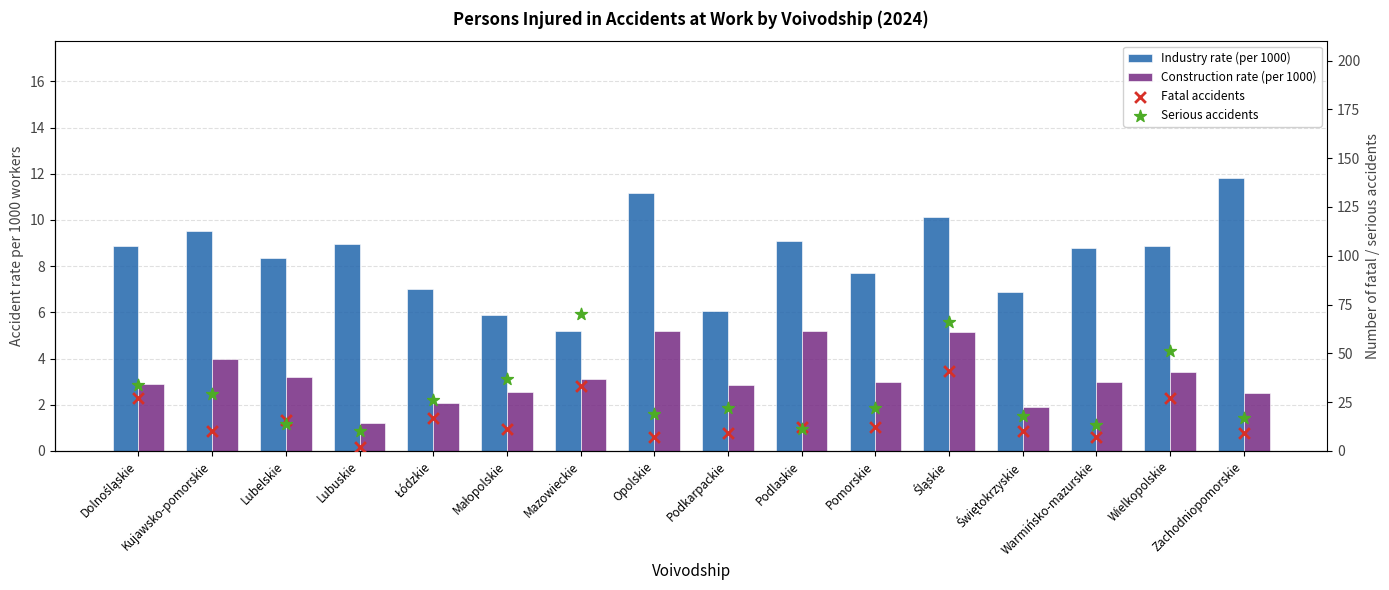

What are all the series names shown in the legend?

Industry rate (per 1000), Construction rate (per 1000), Fatal accidents, Serious accidents